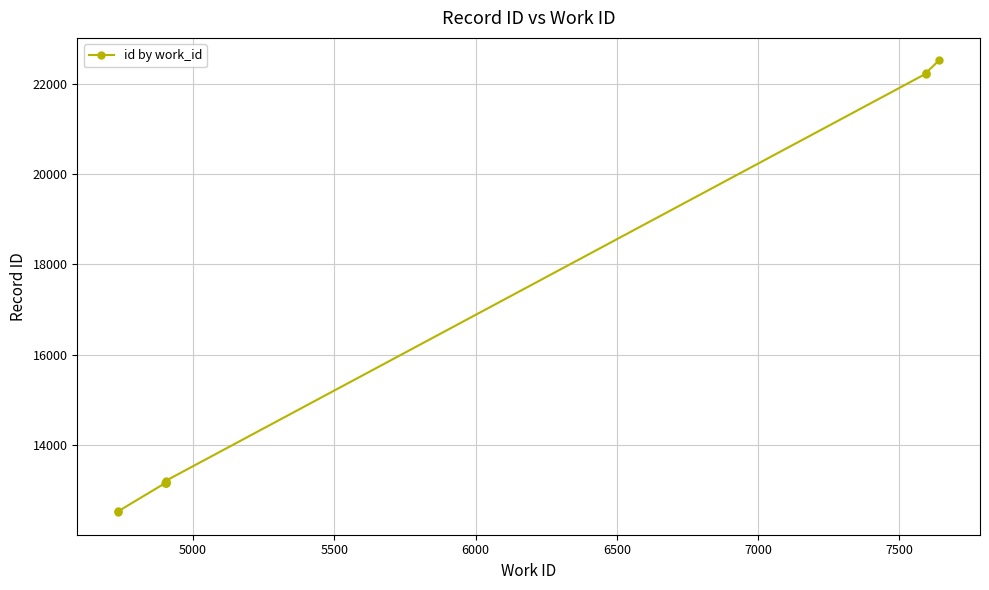

What is the difference between the maximum and minimum values?

10025